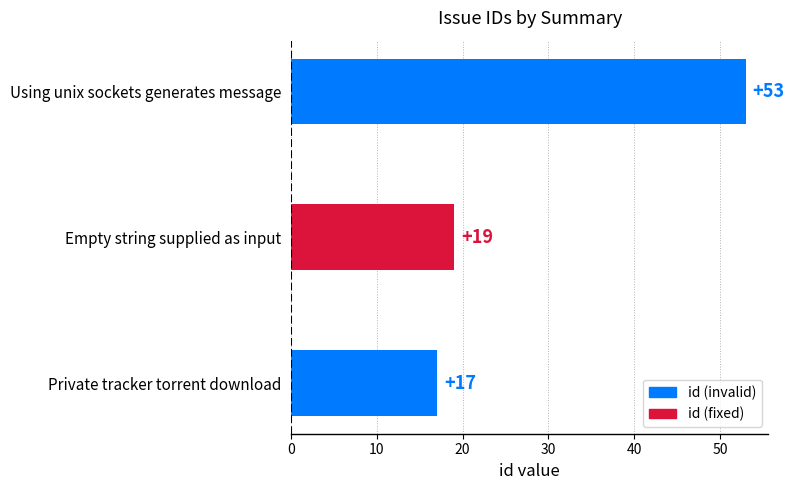

Rank the categories by value from highest to lowest.

Using unix sockets generates message, Empty string supplied as input, Private tracker torrent download